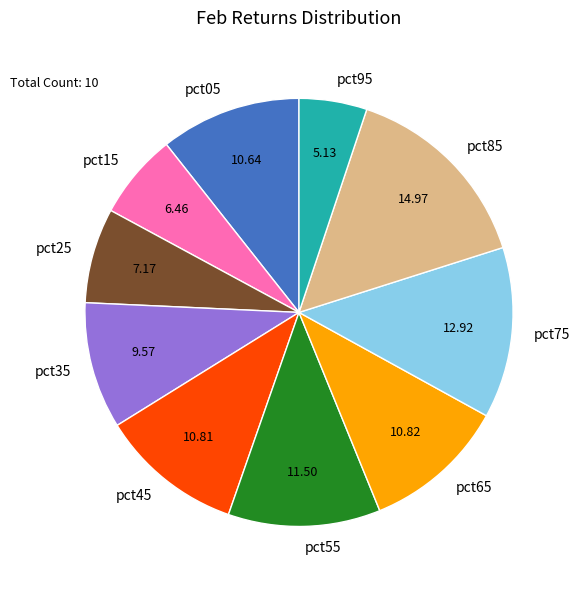

Is the sum of pct25 and pct65 greater than half?

No